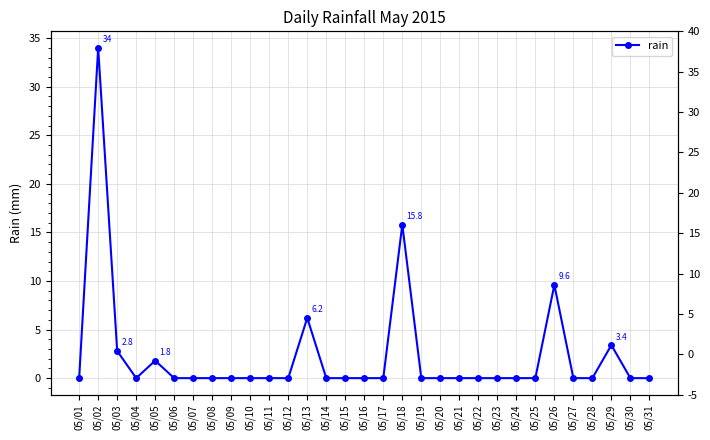

What is the difference between the maximum and minimum values?

34.0